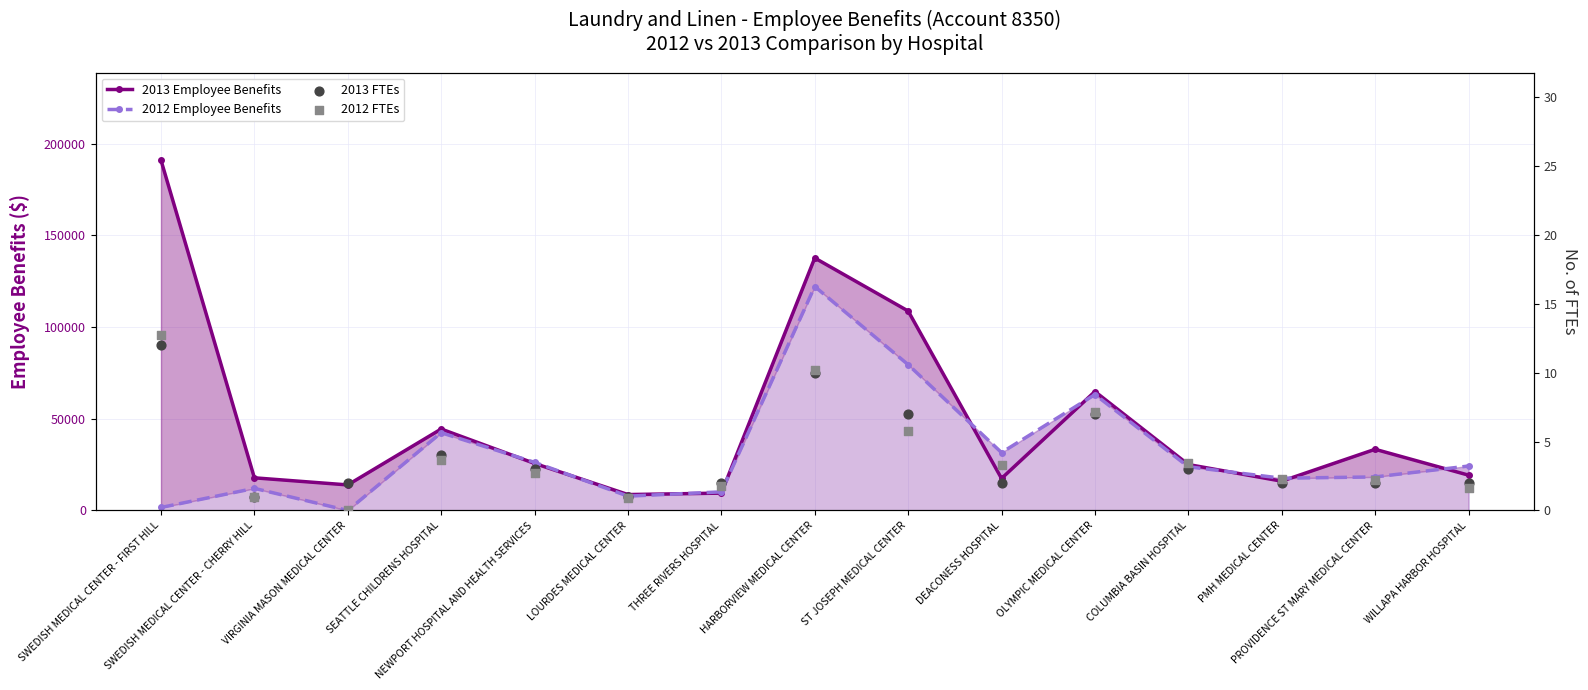

Which series reaches the maximum Y coordinate?

2013 Employee Benefits